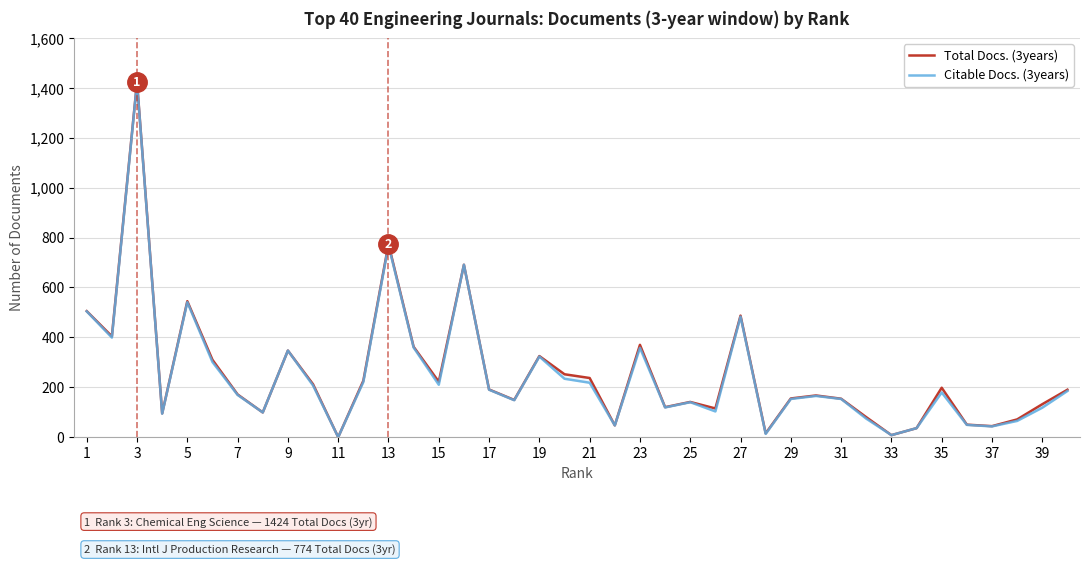

How many series are shown in this chart?

2